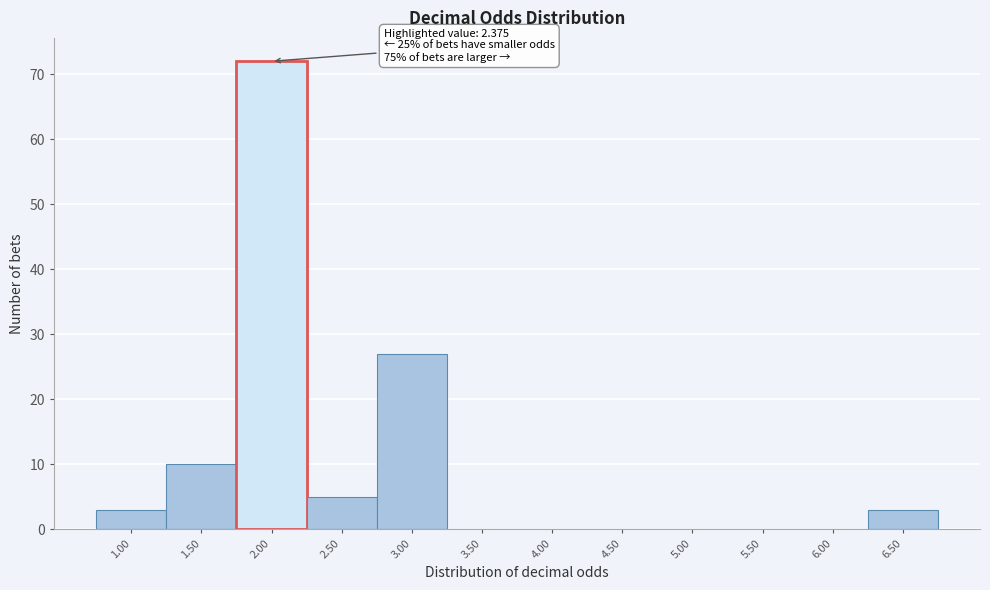

Reading right to left, list all the values displayed in this chart.

6.50=3	6.00=0	5.50=0	5.00=0	4.50=0	4.00=0	3.50=0	3.00=27	2.50=5	2.00=72	1.50=10	1.00=3